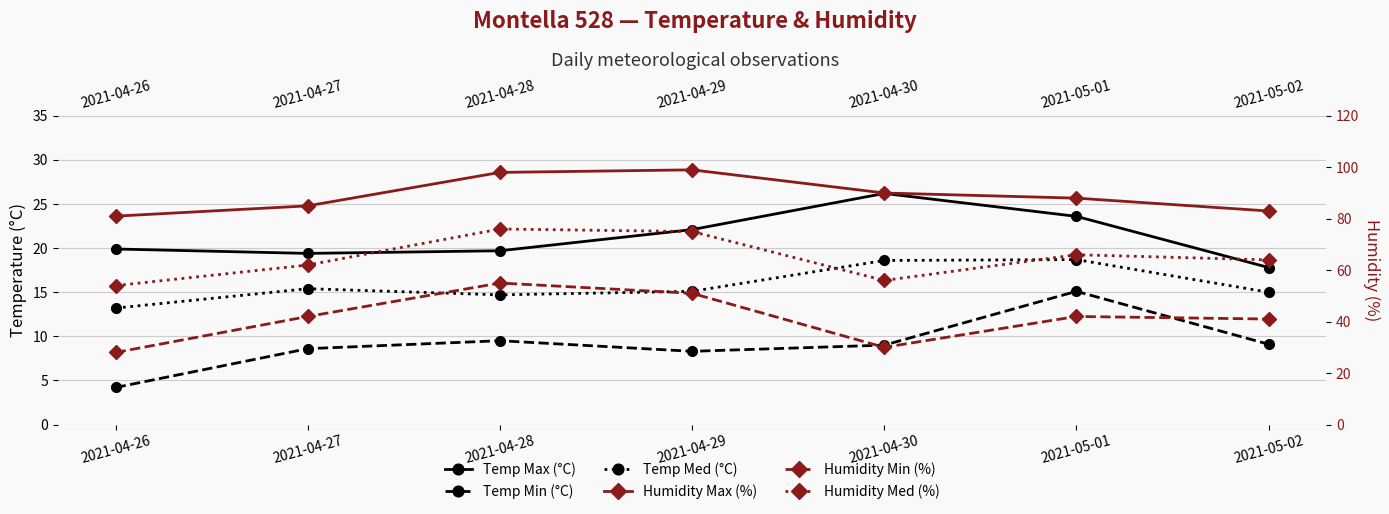

True or false: Temp Med (°C) and Humidity Max (%) cross at least once.

False